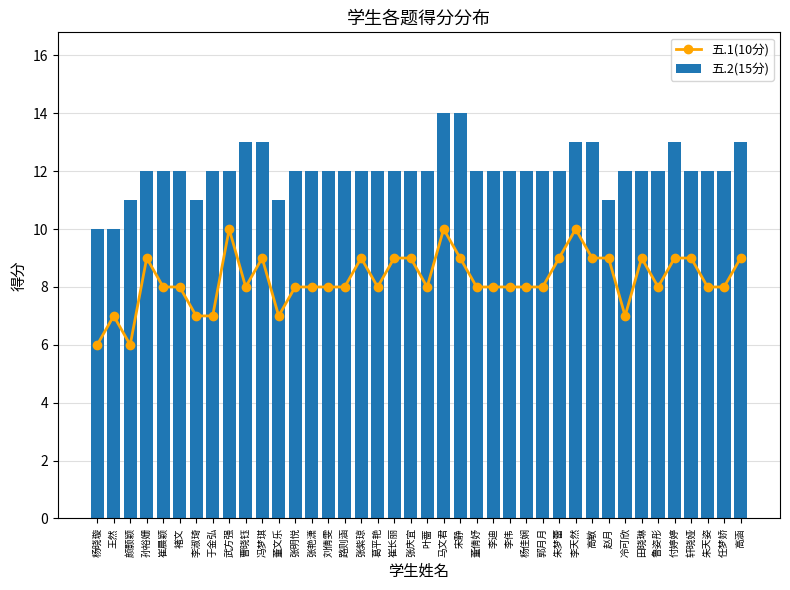

The 五.1(10分) series shows 8 at 崔晨颖. True or false?

True